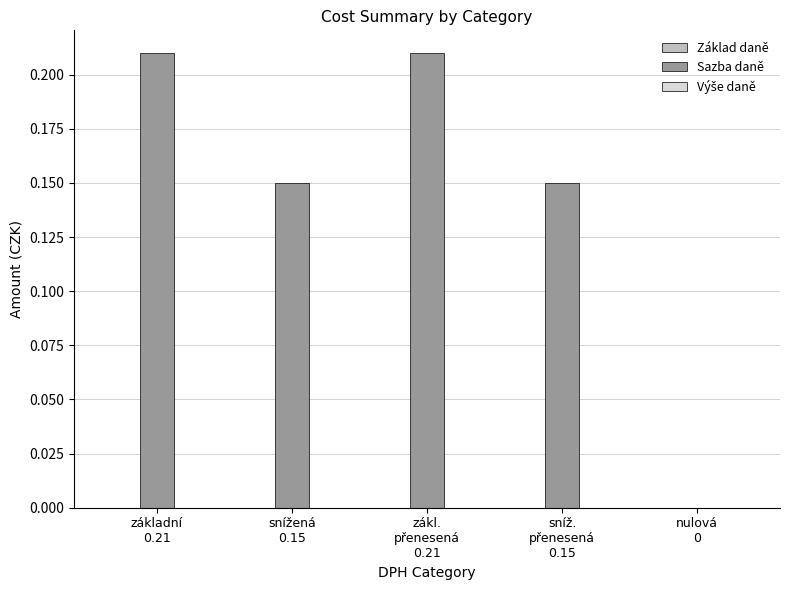

Which has a higher value, nulová
0 or zákl.
přenesená
0.21?

zákl.
přenesená
0.21